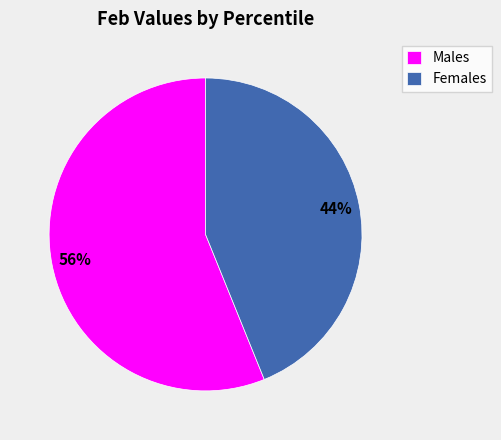

The Females slice represents 38% of the pie. True or false?

False